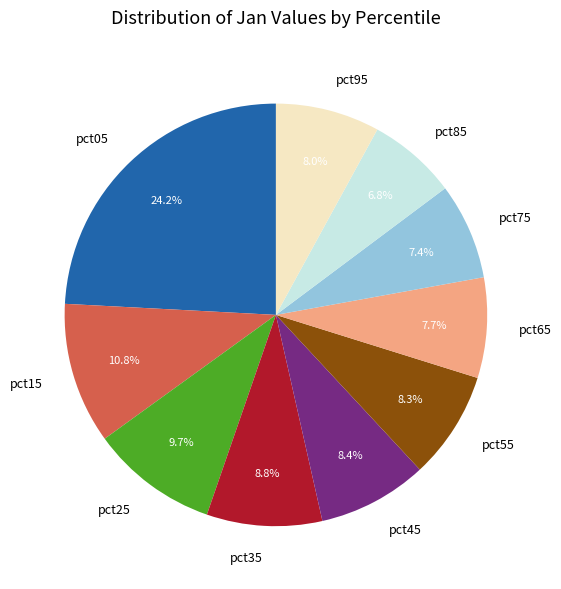

Is it true that pct25 is 10% of the pie?

True